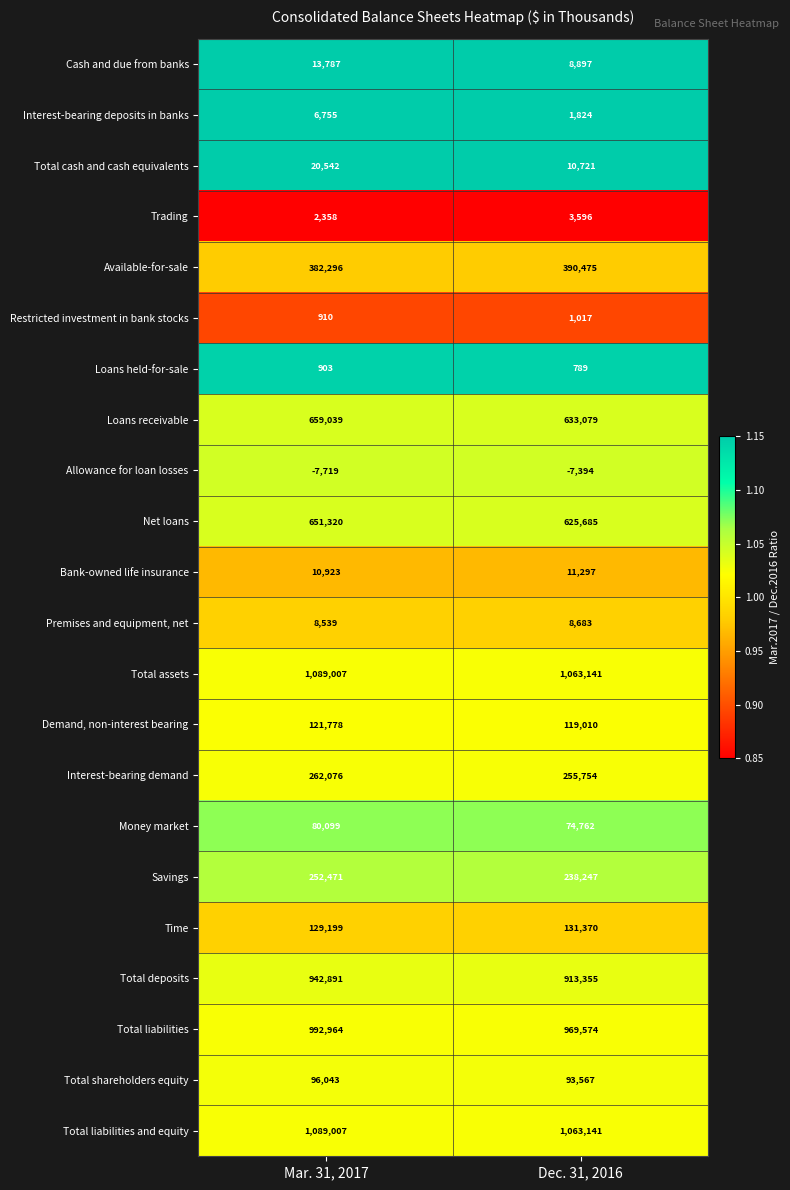

The Cash and due from banks series shows 8897 at Dec. 31, 2016. True or false?

True